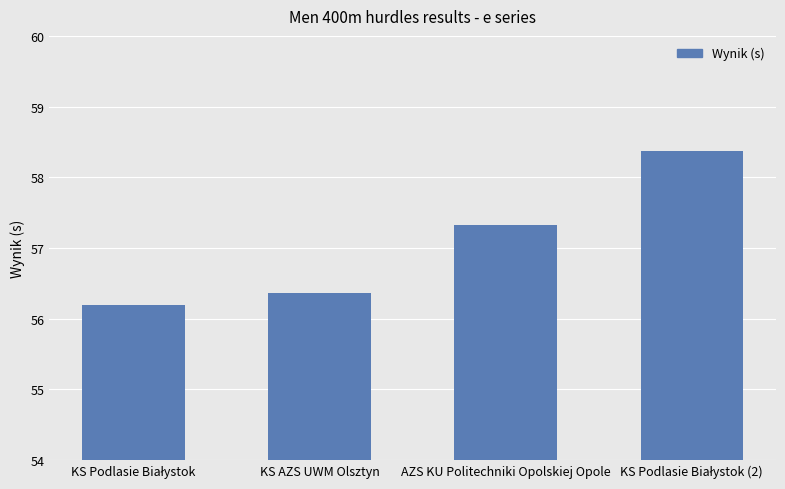

Where does the data first go above 57?

AZS KU Politechniki Opolskiej Opole